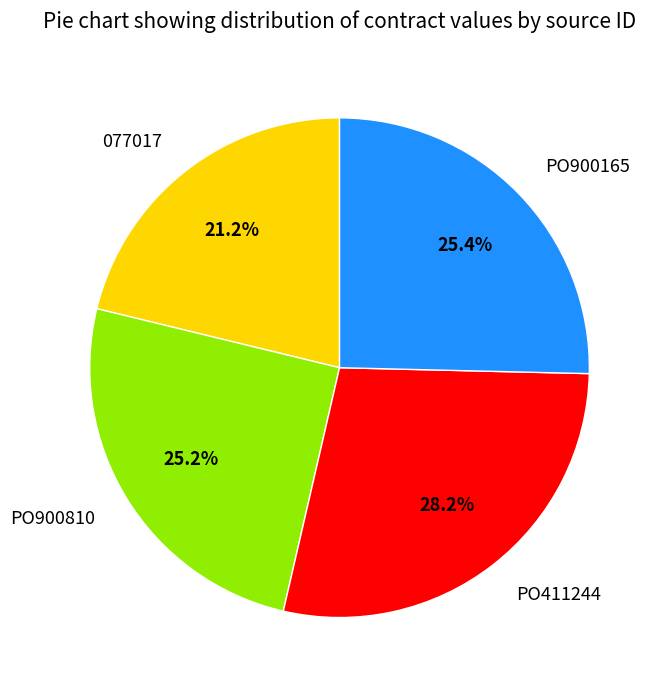

Which slice is the smallest?

077017